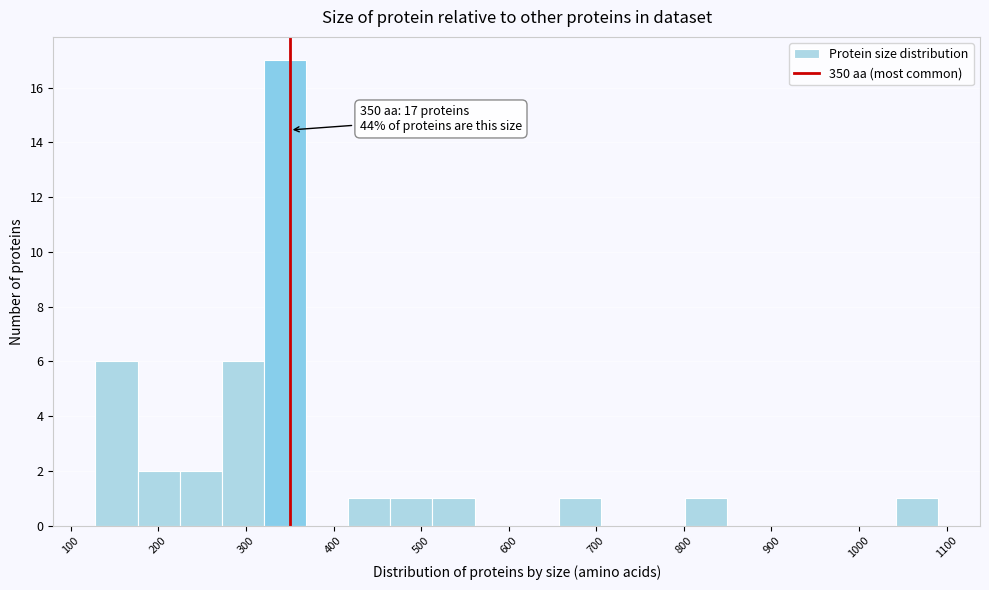

Which range on the x-axis has the tallest bar?

320 to 370